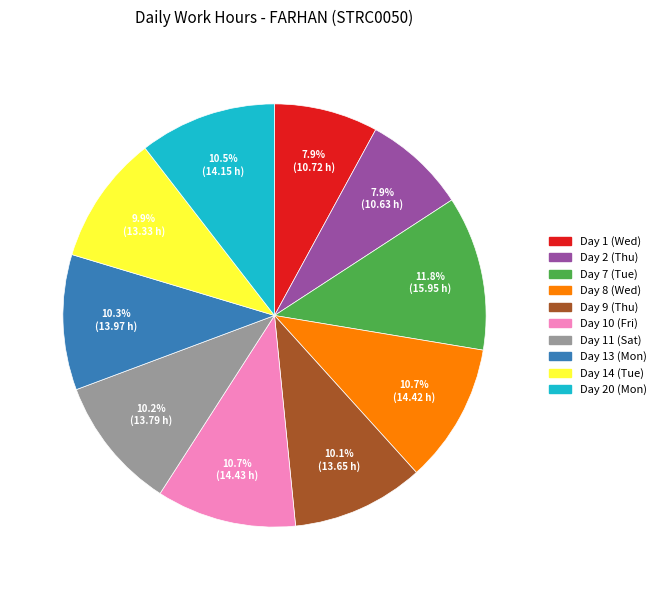

To the nearest percent, what is the combined percentage of Day 10 (Fri) and Day 9 (Thu)?

21%